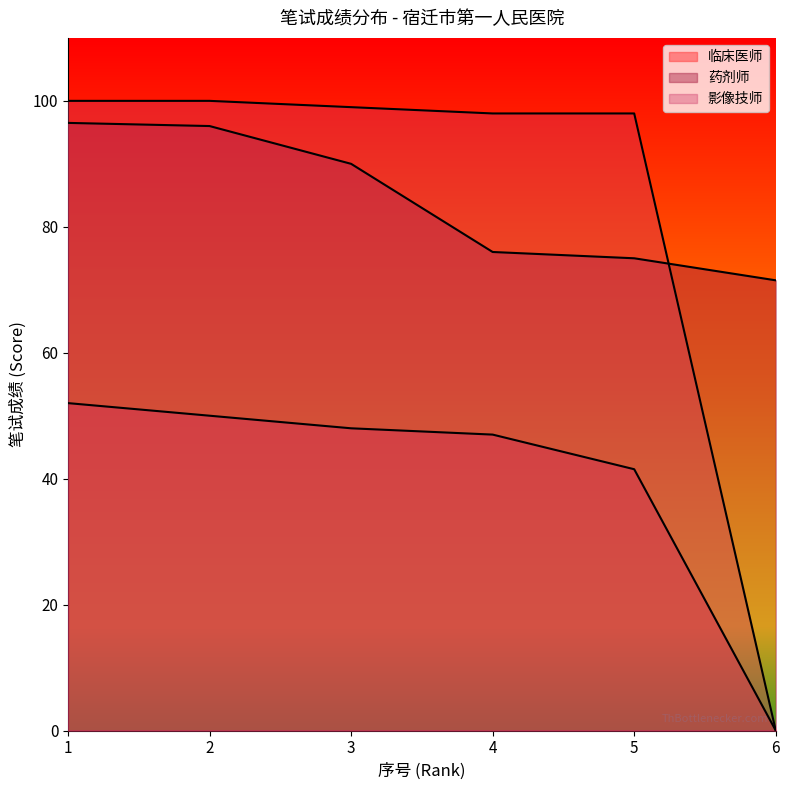

Rank the categories by 临床医师 value from lowest to highest.

6, 5, 4, 3, 2, 1